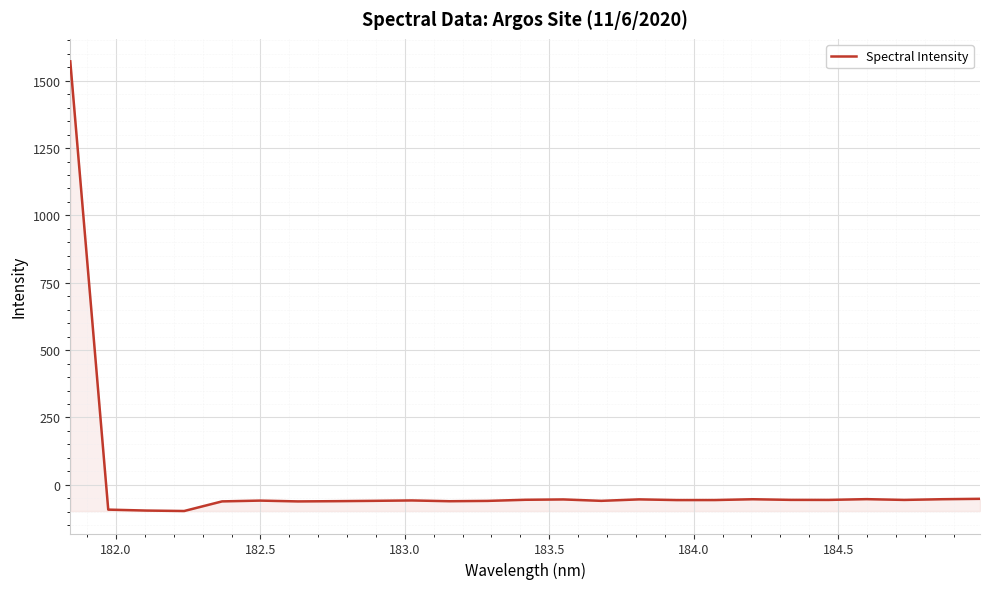

What is the smallest value displayed?

-97.1